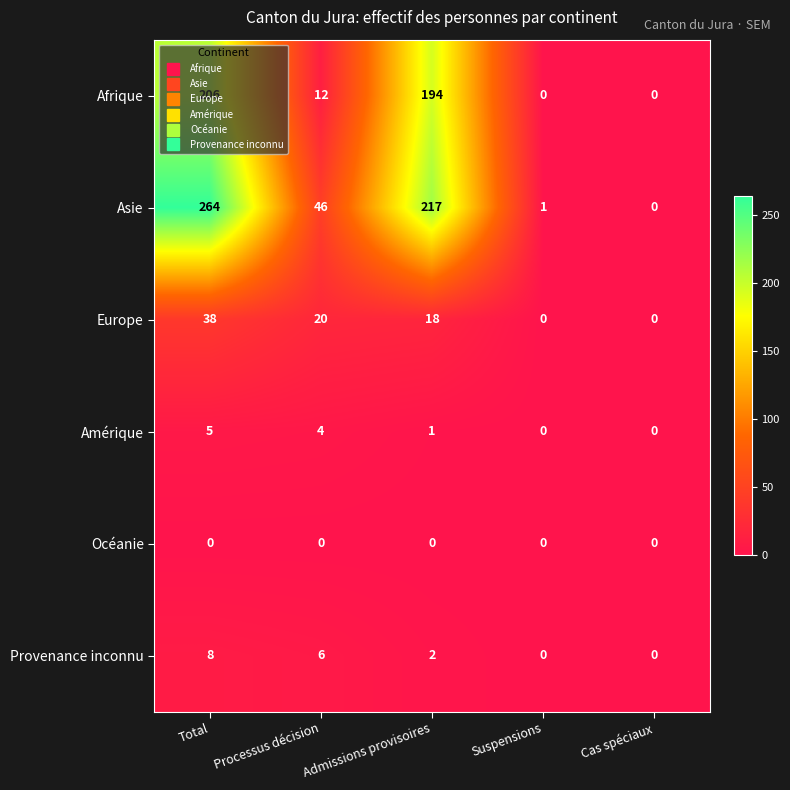

True or false: Océanie has a value of 0 at Admissions provisoires.

True